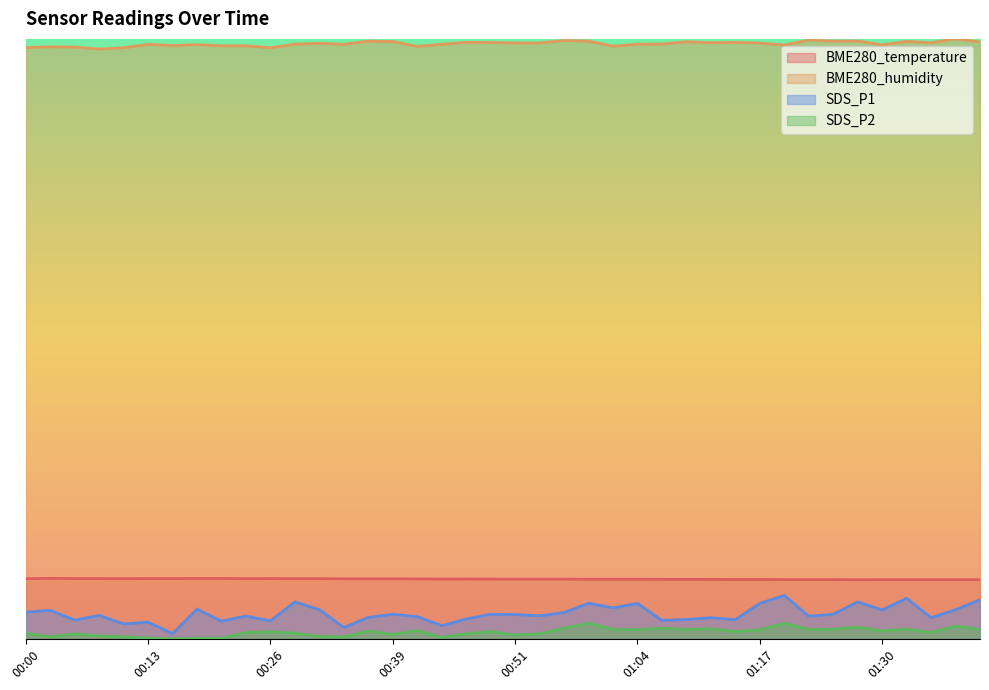

Does the chart have visible grid lines?

No